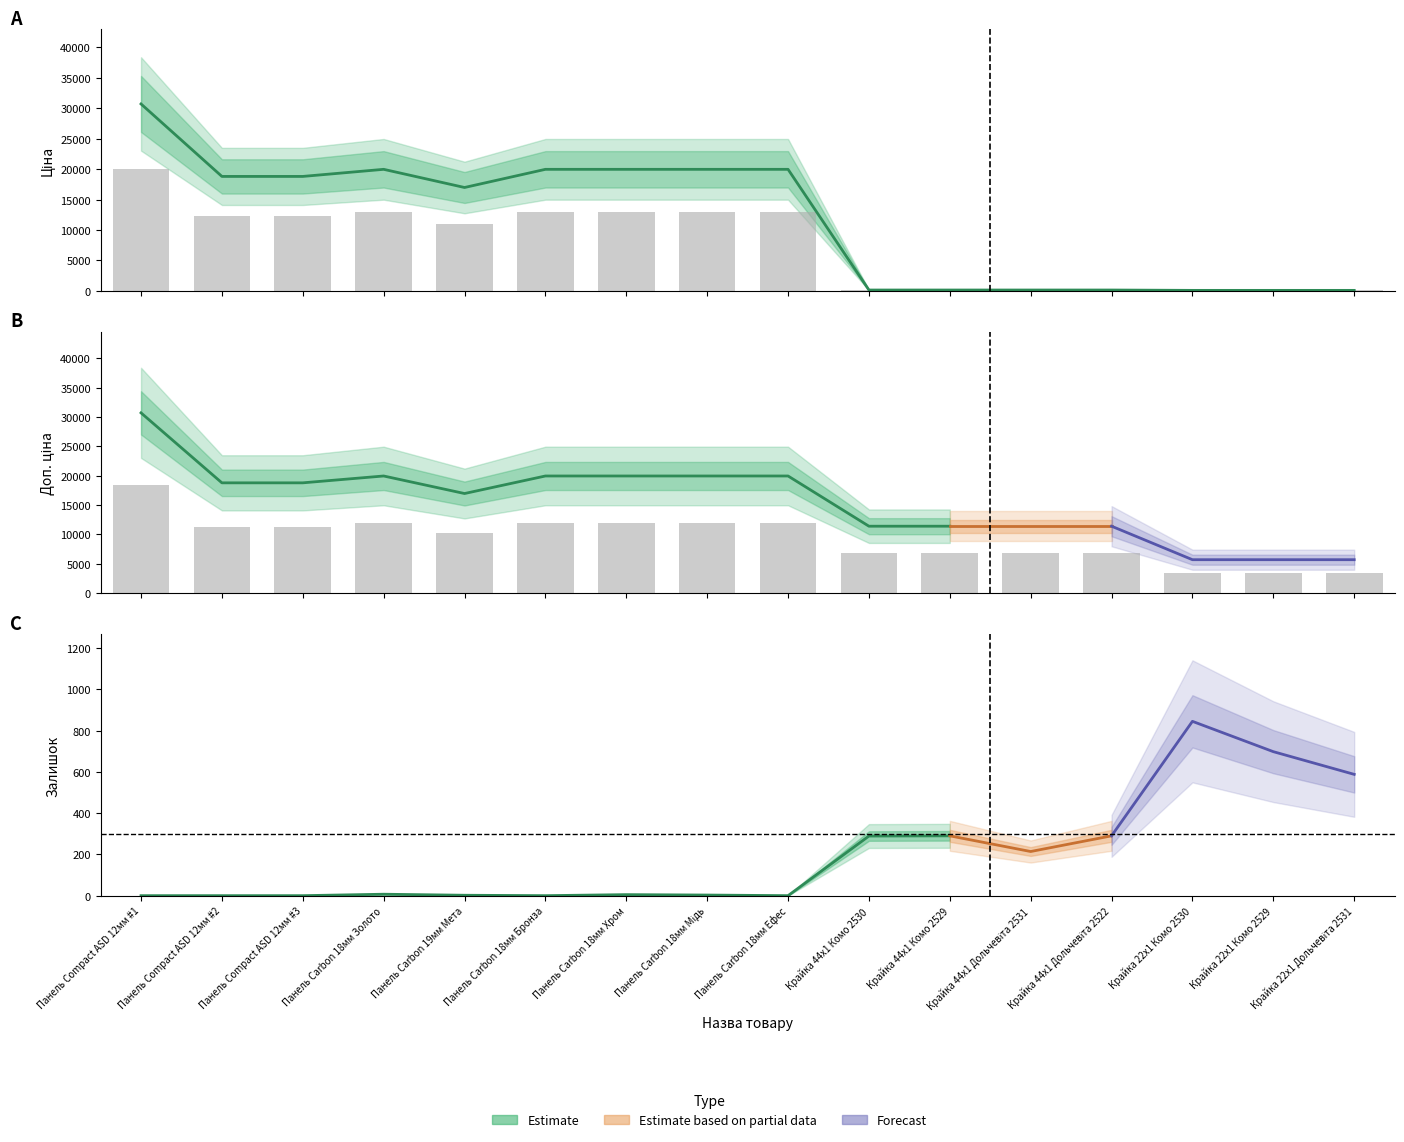

At how many categories does at least one series exceed 3692?

13